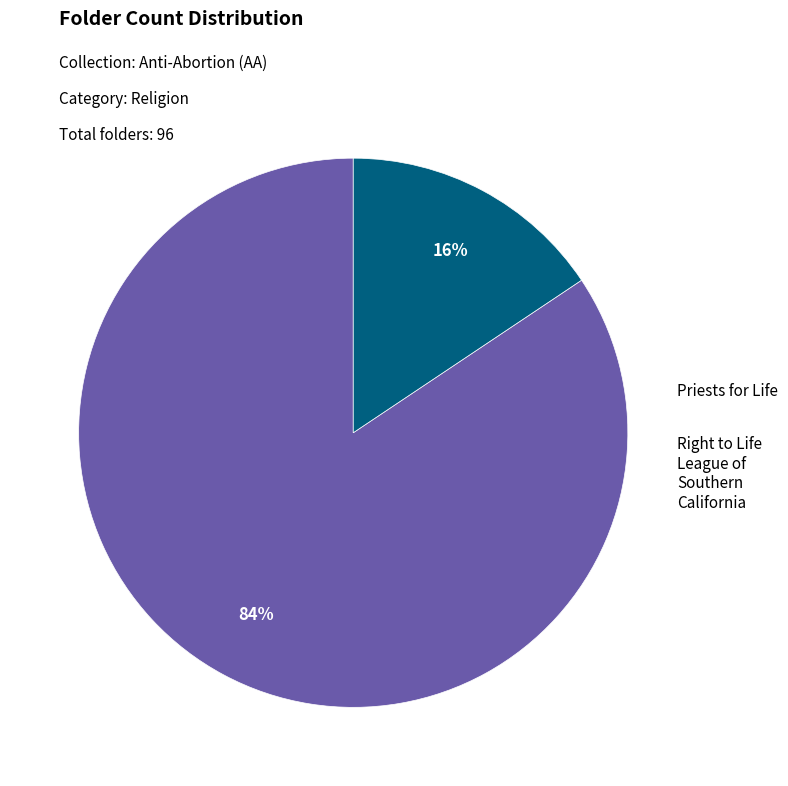

Is there a majority slice in this chart?

Yes